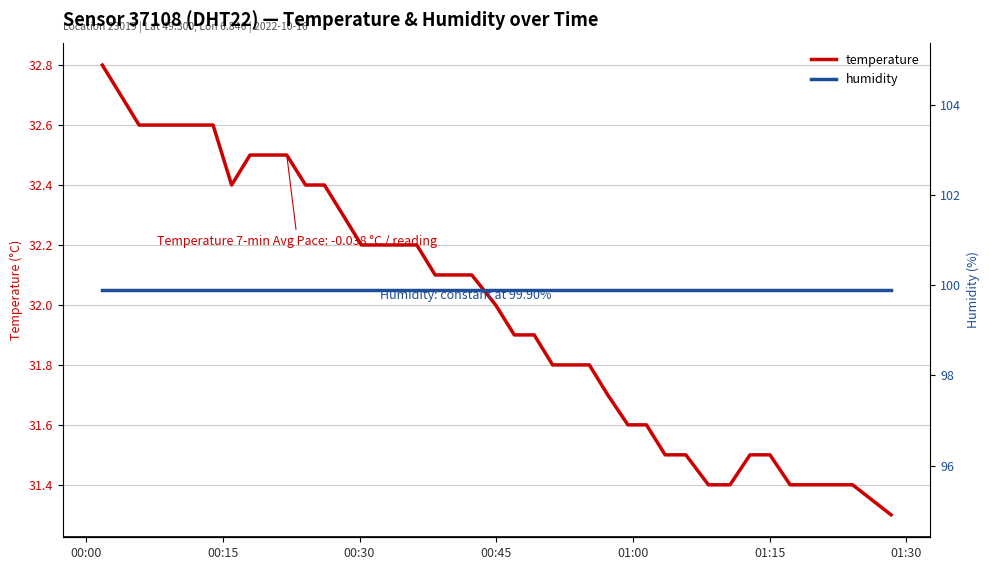

How many lines are shown in the chart?

2